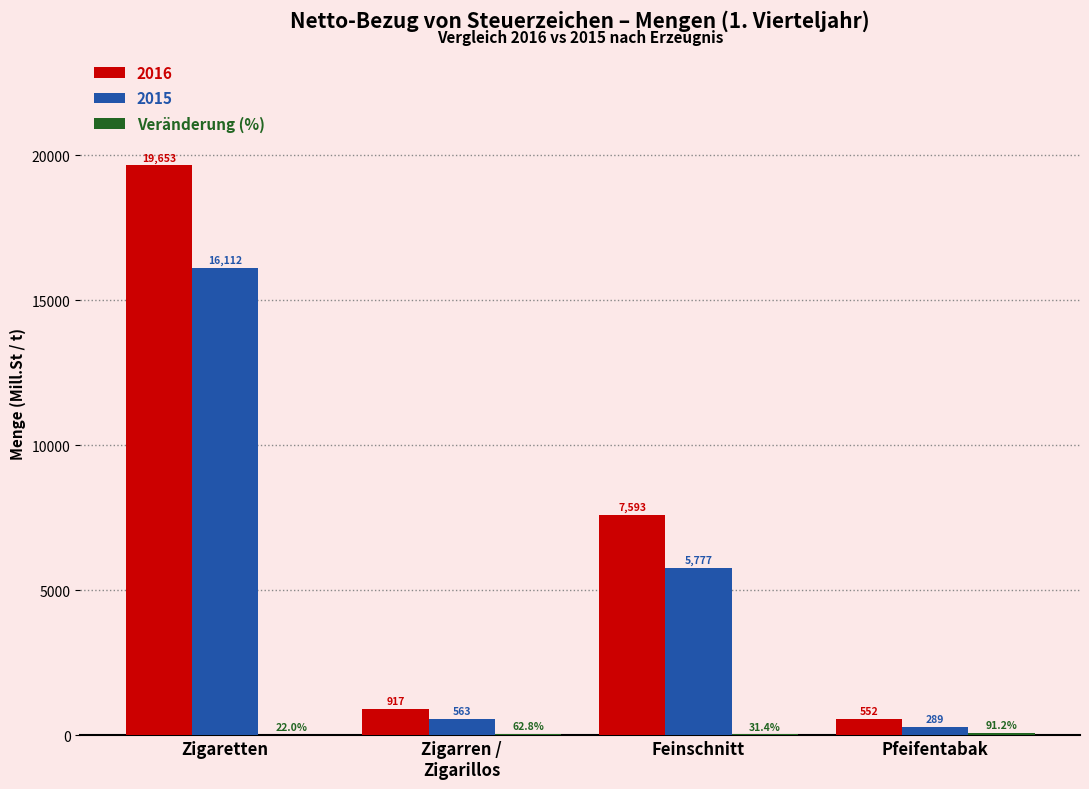

Between Feinschnitt and Pfeifentabak, which series saw the biggest shift?

2016